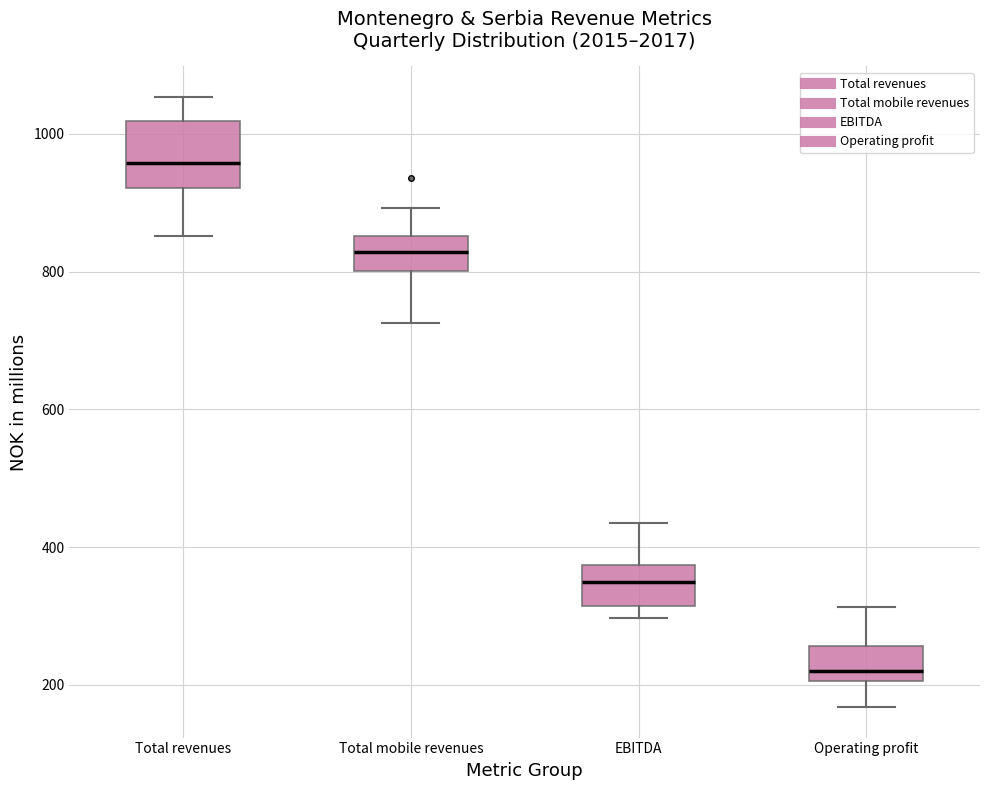

Reading left to right, read every box against the y-axis: the position of its median line, the range the box covers, and the ends of its whiskers. The values are not printed on the chart, so give them approximately, as read against the axis.

Total revenues: median 960, box 920 to 1020, whiskers 860 to 1060
Total mobile revenues: median 820, box 800 to 860, whiskers 720 to 900
EBITDA: median 340, box 320 to 380, whiskers 300 to 440
Operating profit: median 220, box 200 to 260, whiskers 160 to 320